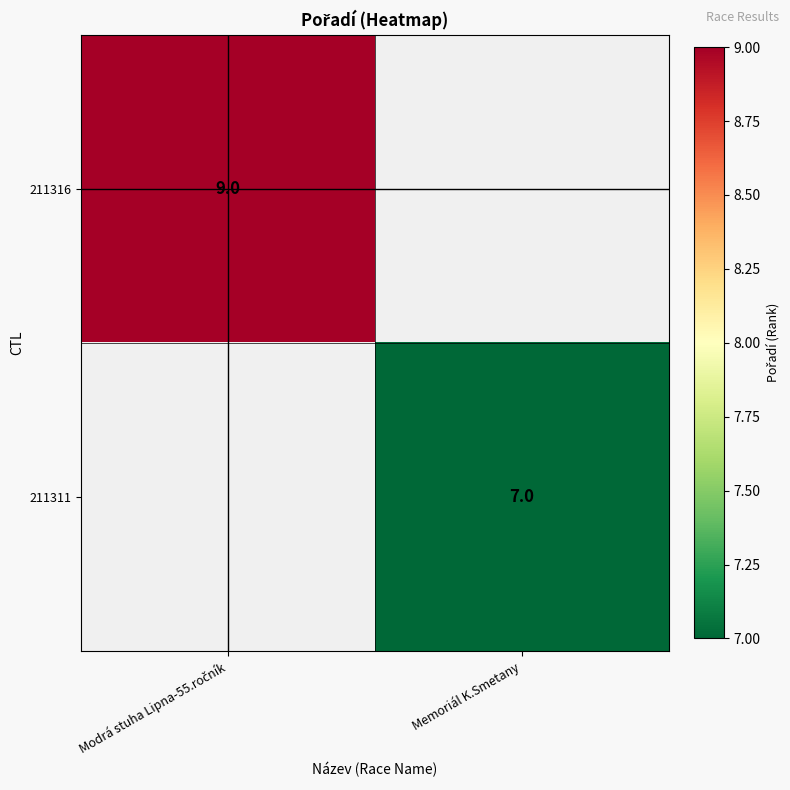

At how many categories does at least one series exceed 8?

1